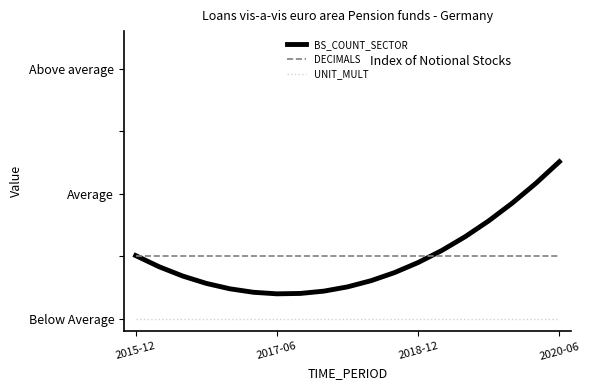

What are all the series names shown in the legend?

BS_COUNT_SECTOR, DECIMALS, UNIT_MULT